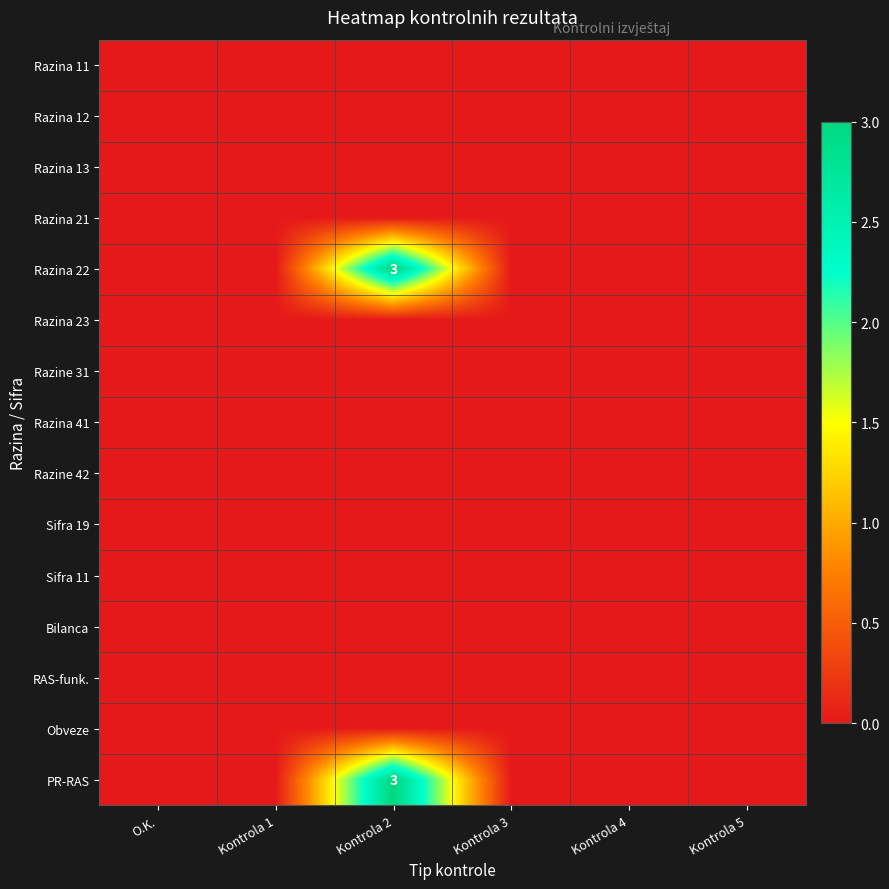

Which has a higher value, Kontrola 4 or Kontrola 5?

Kontrola 4